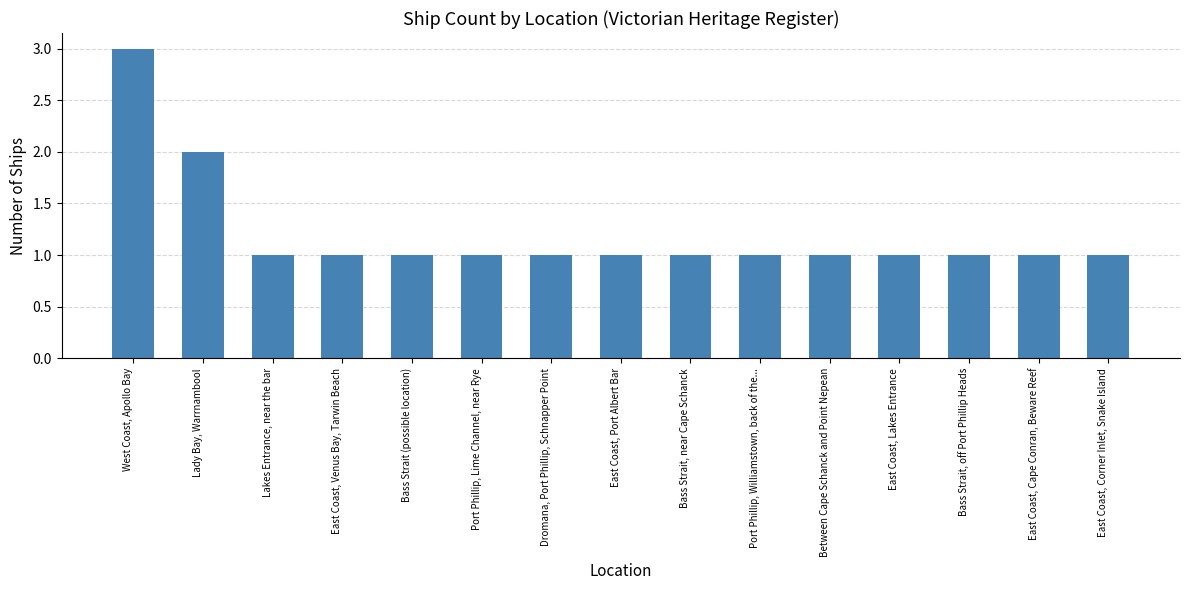

What is the value of the 8th bar from the left?

1